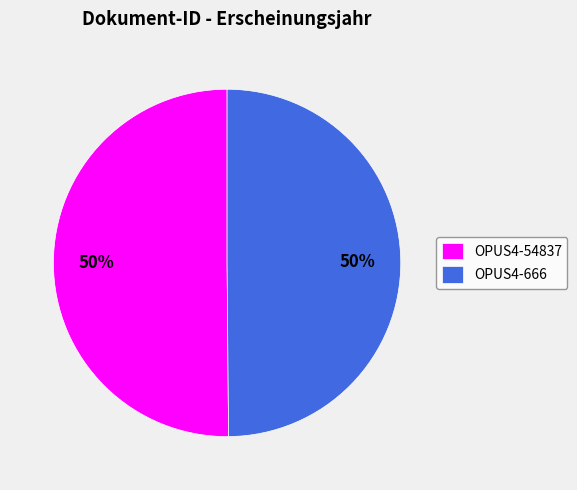

How many segments does this pie chart have?

2